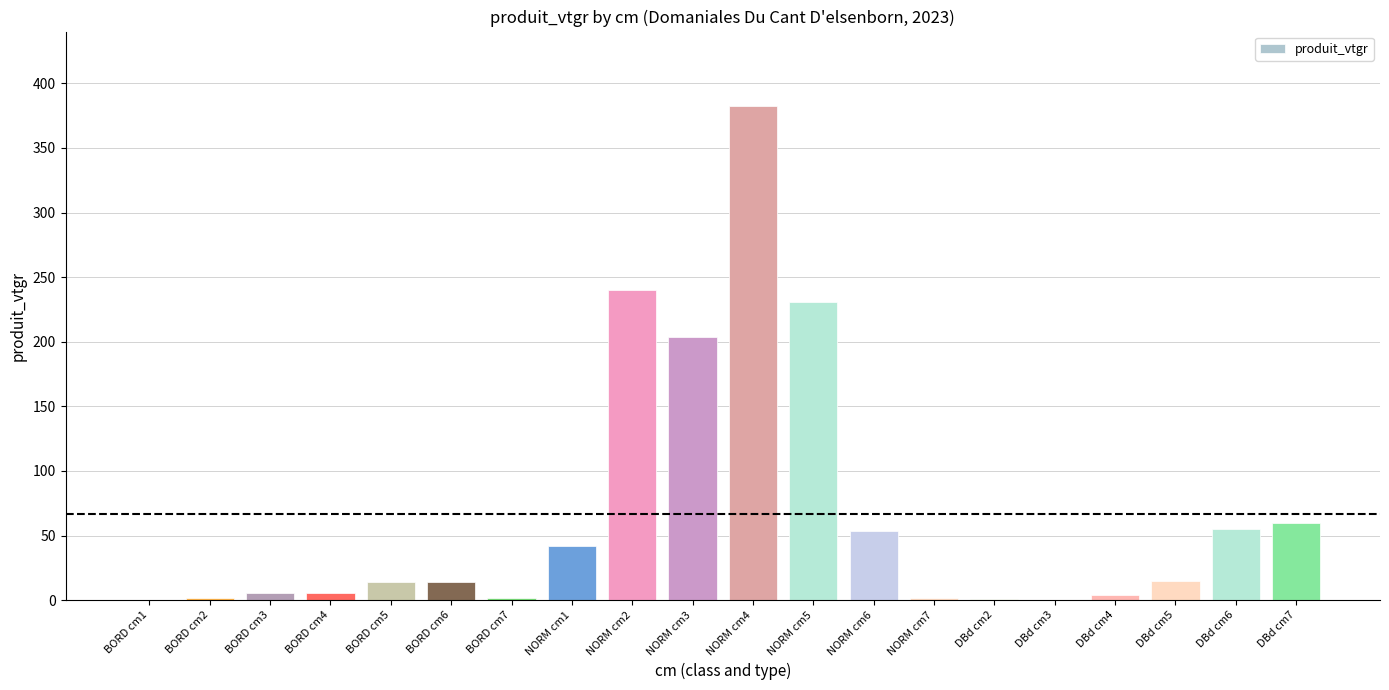

Where is the data nearest to the value 191?

NORM cm3